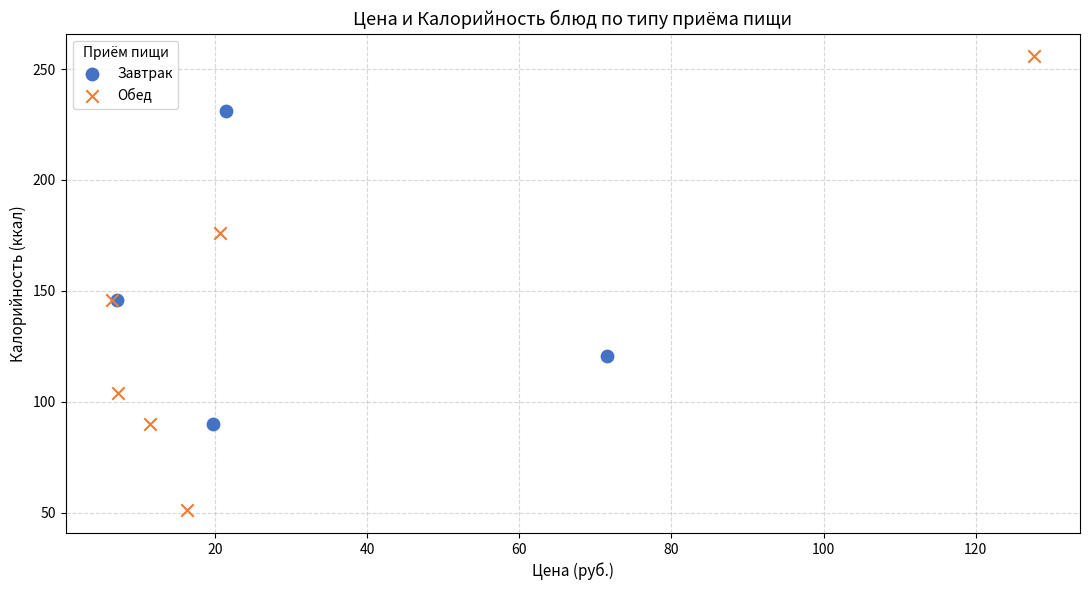

Which series has the largest Y range (max minus min)?

Обед